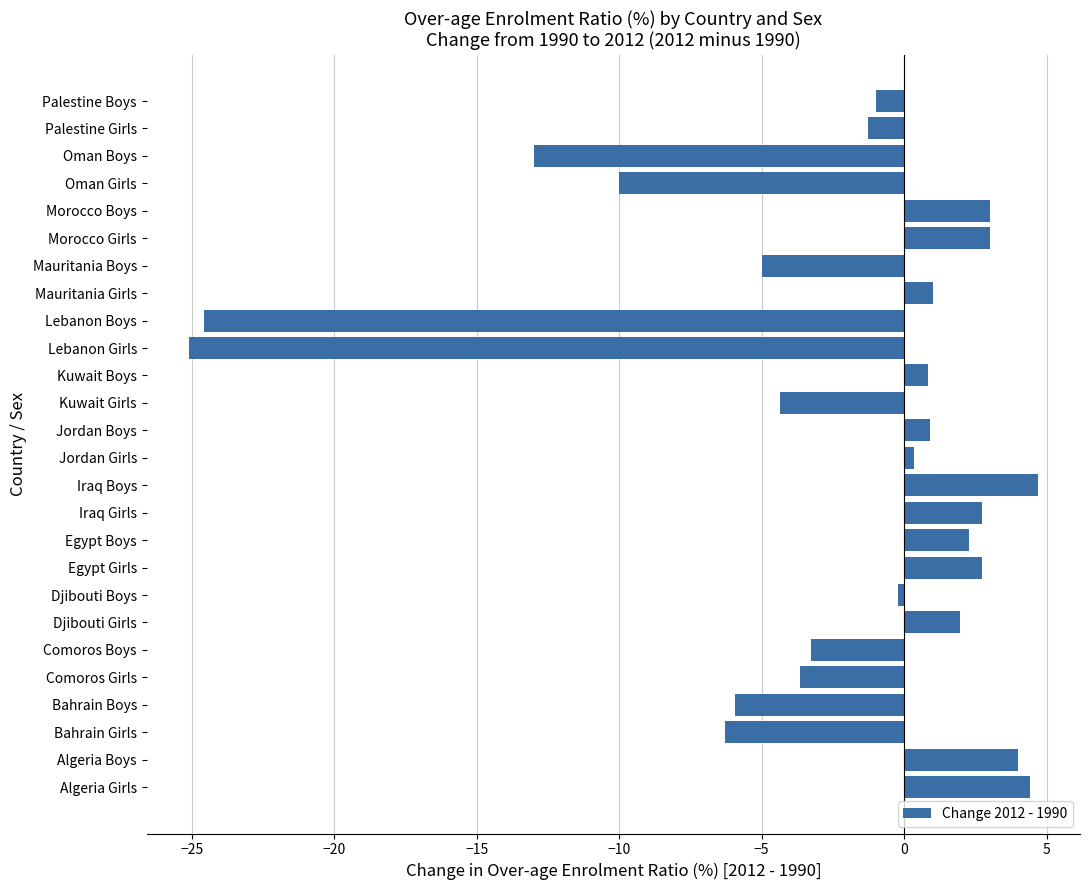

The chart shows a value of 4.7 at Iraq Boys. True or false?

True